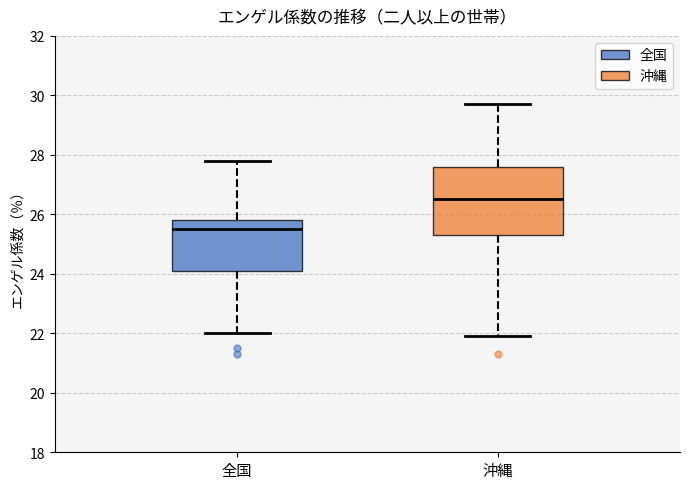

Where does the upper whisker of the box for 沖縄 end on the y-axis? The values are not printed on the chart, so give them approximately, as read against the axis.

29.8